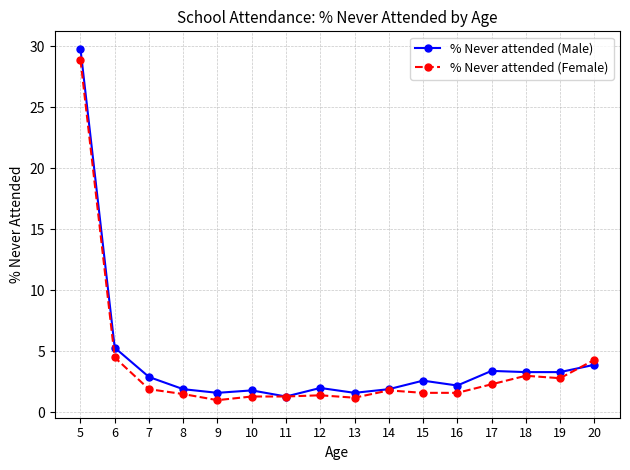

Which series has the largest total across all categories?

% Never attended (Male)